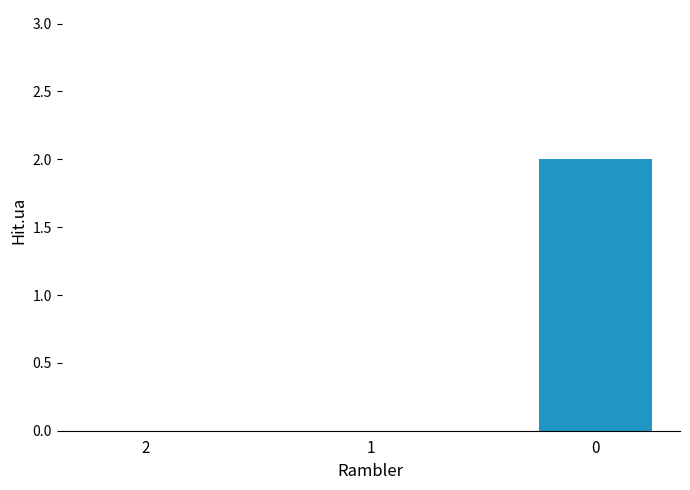

Is it true that the value at 1 is 0?

True